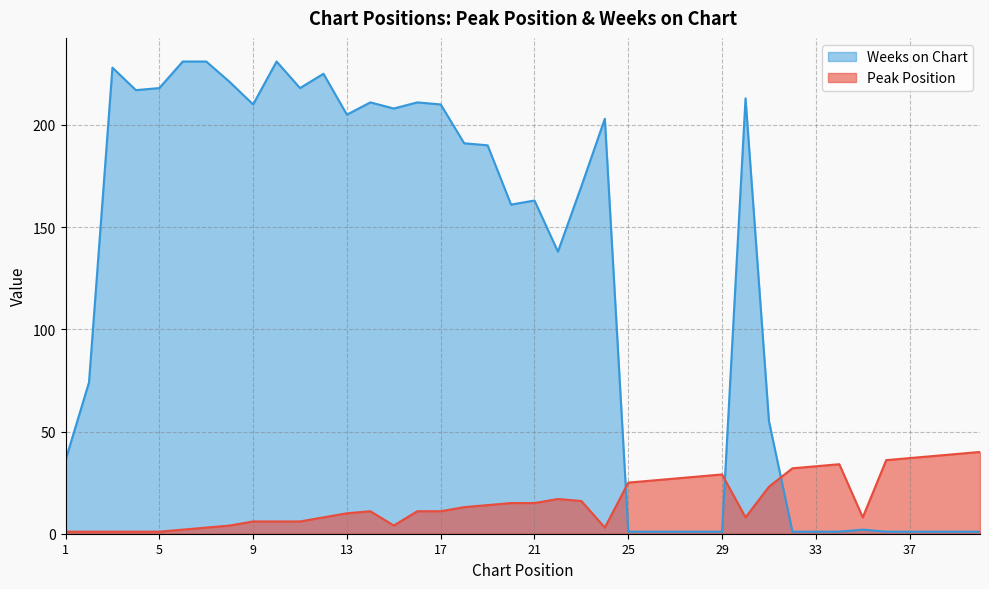

How many lines are shown in the chart?

2